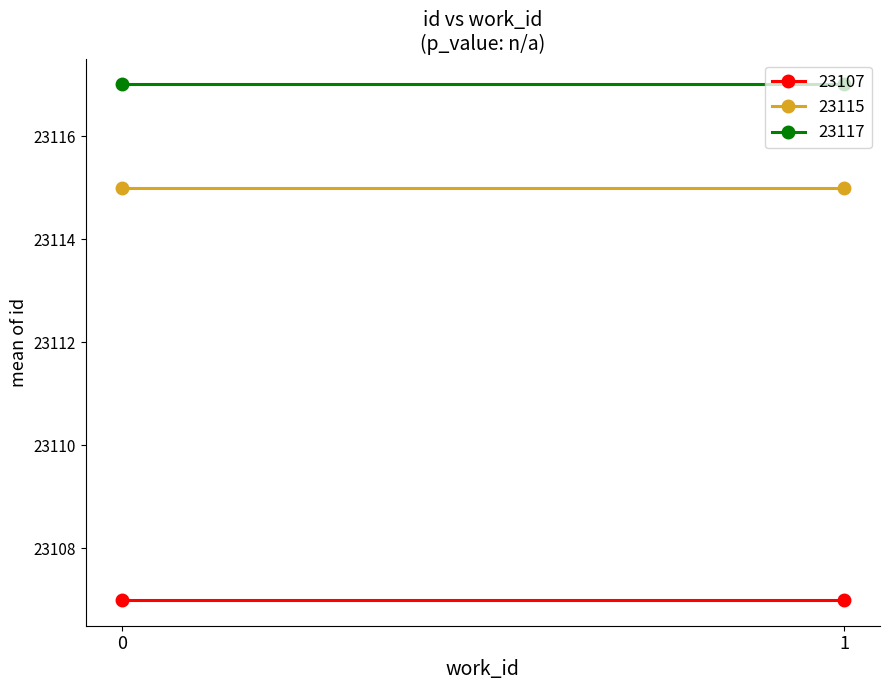

How many lines are shown in the chart?

3